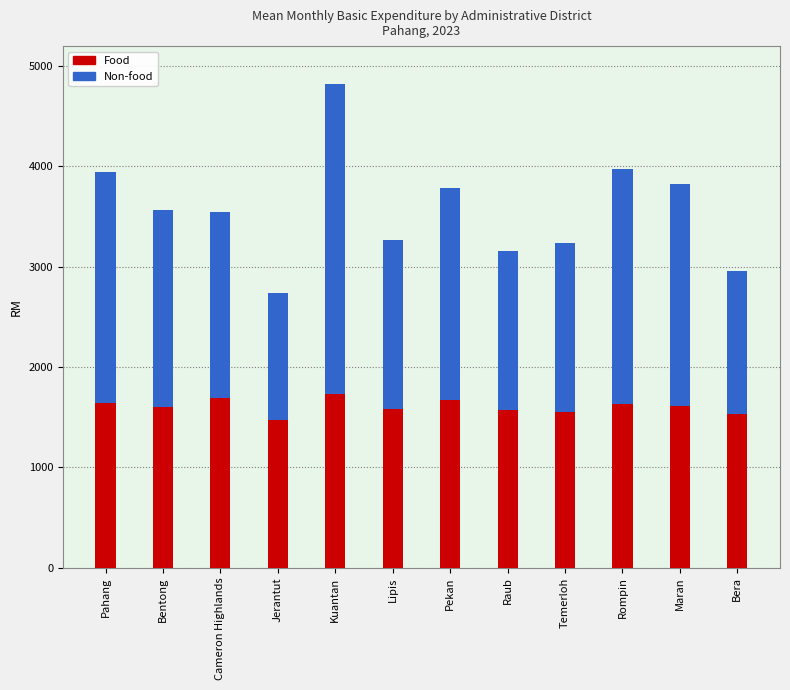

How many data points in Food are less than 1609?

6